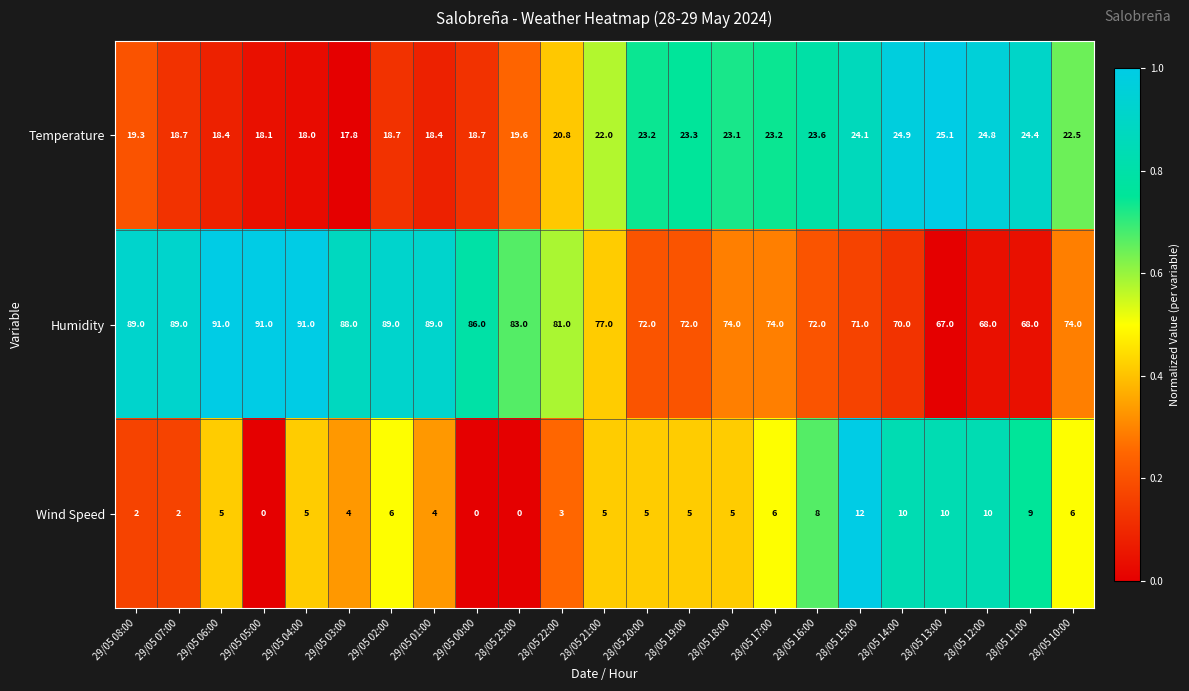

What is the maximum value shown in the chart?

91.0